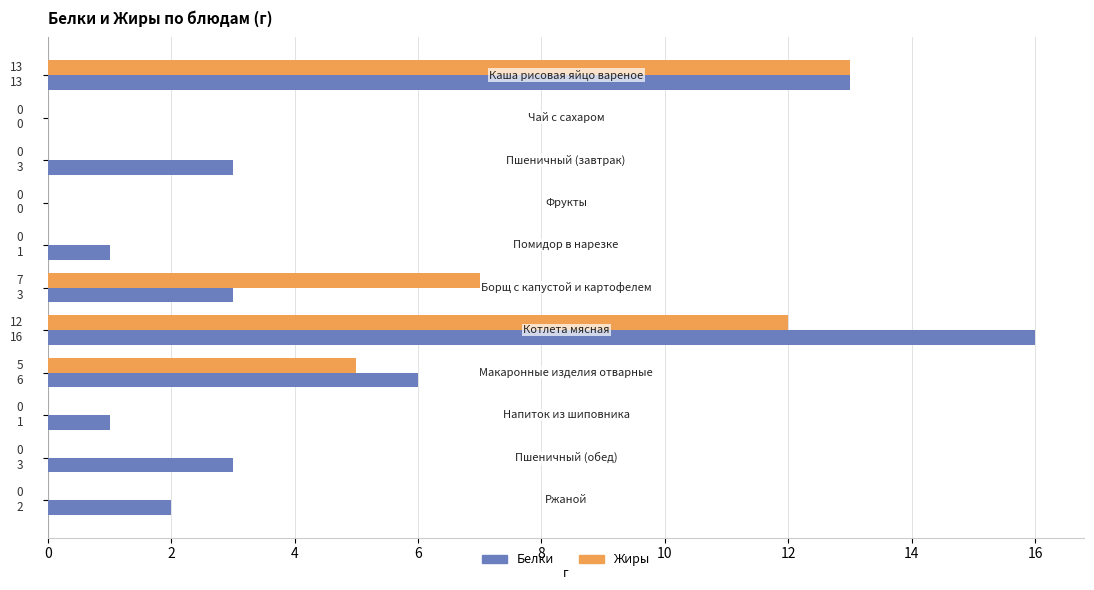

Which series has the largest total across all categories?

Белки